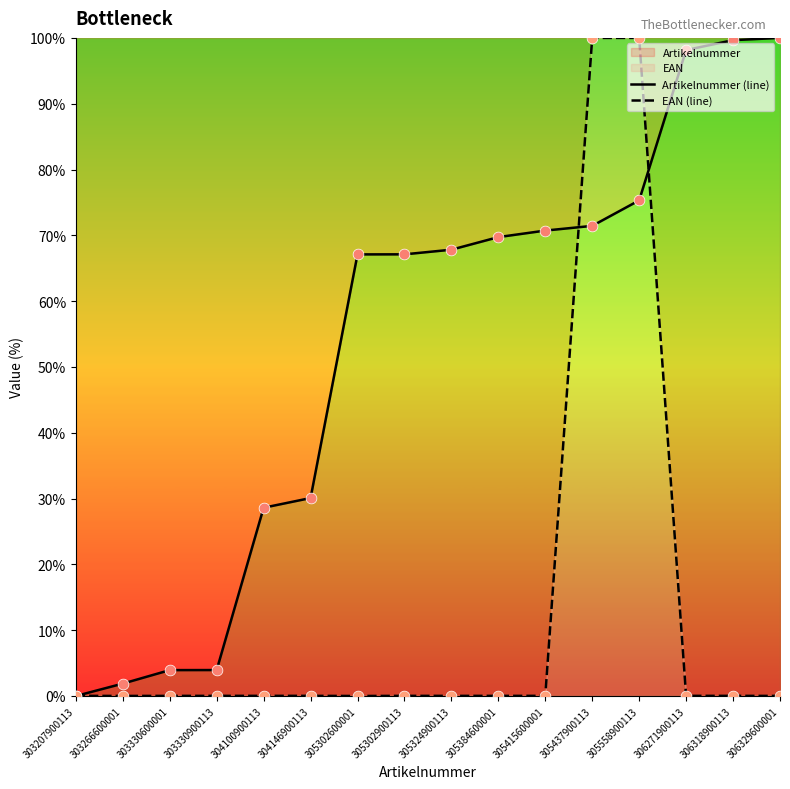

What is the total value across all series at 306329600001?

100.0